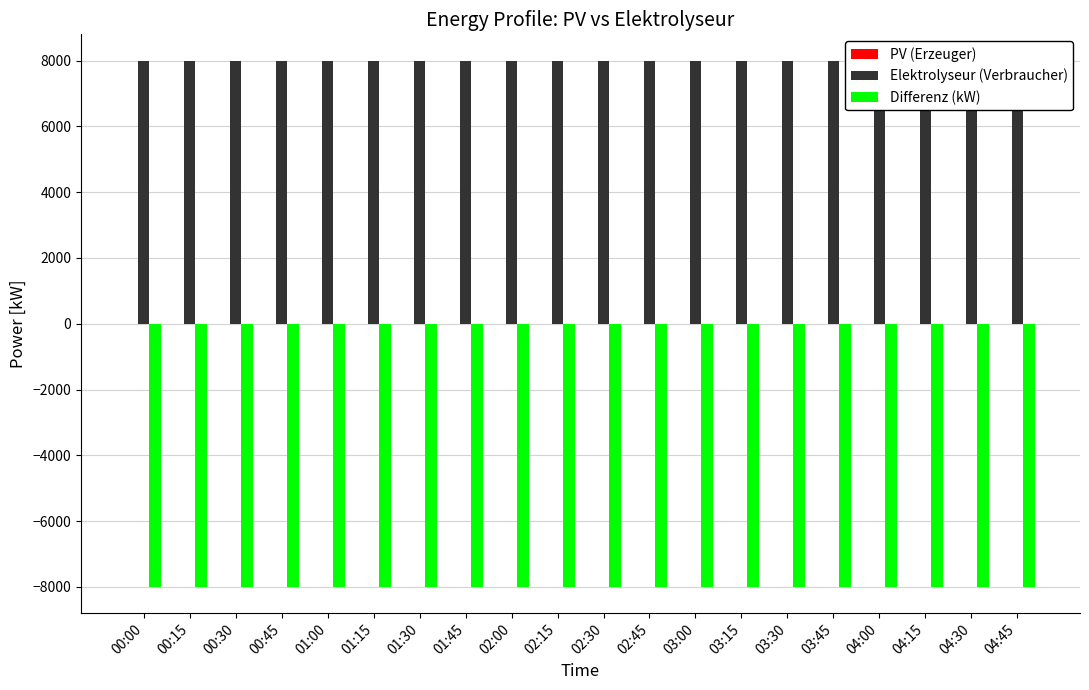

Reading left to right, transcribe all the data shown in this chart.

PV (Erzeuger): 0	0	0	0	0	0	0	0	0	0	0	0	0	0	0	0	0	0	0	0
Elektrolyseur (Verbraucher): 8000	8000	8000	8000	8000	8000	8000	8000	8000	8000	8000	8000	8000	8000	8000	8000	8000	8000	8000	8000
Differenz (kW): -8000	-8000	-8000	-8000	-8000	-8000	-8000	-8000	-8000	-8000	-8000	-8000	-8000	-8000	-8000	-8000	-8000	-8000	-8000	-8000